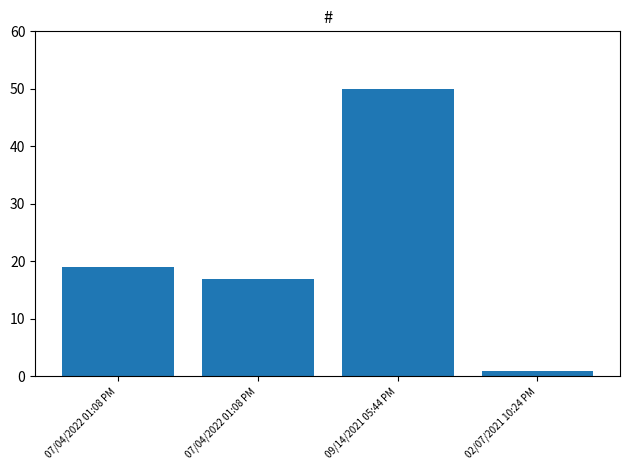

Count the number of data series in this chart.

1